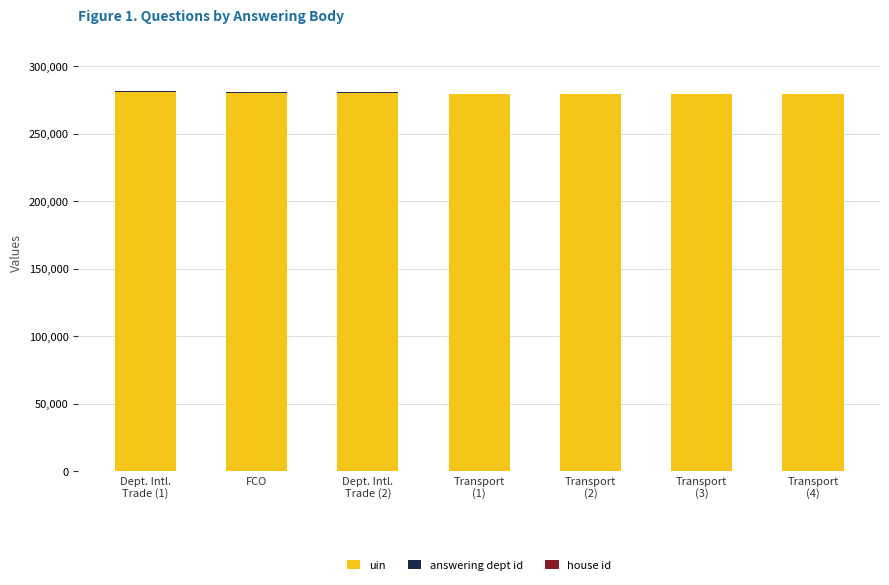

What is the total value across all series at Dept. Intl.
Trade (1)?

281228